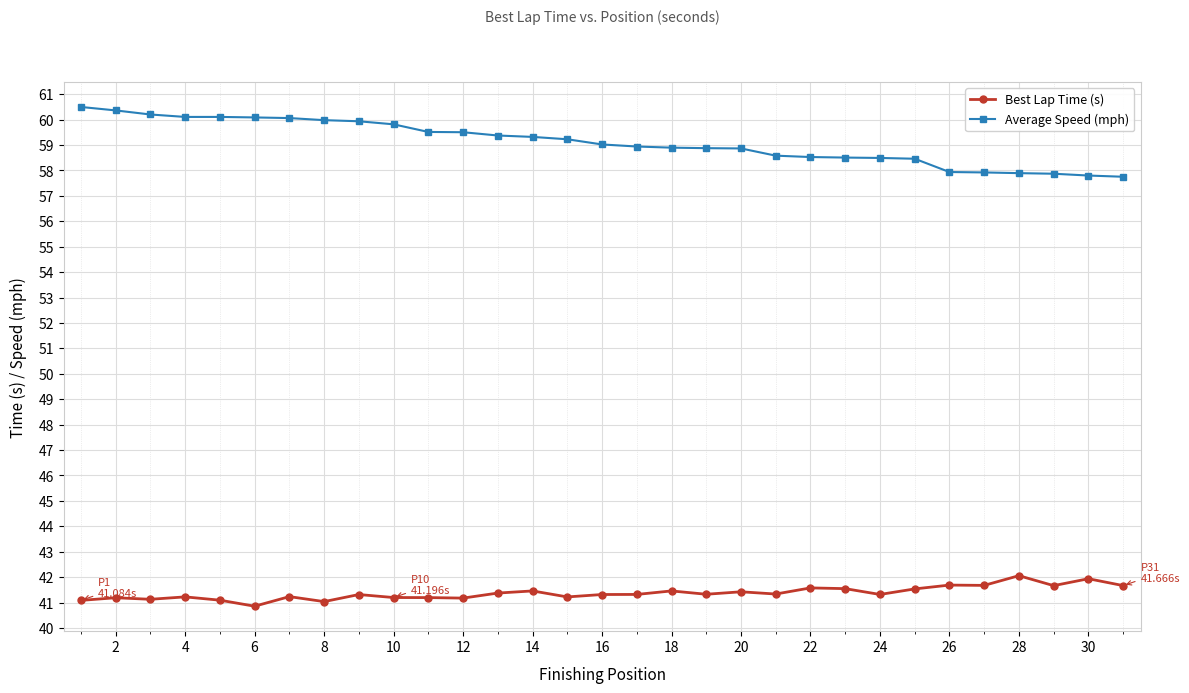

What is the greatest value displayed?

60.5